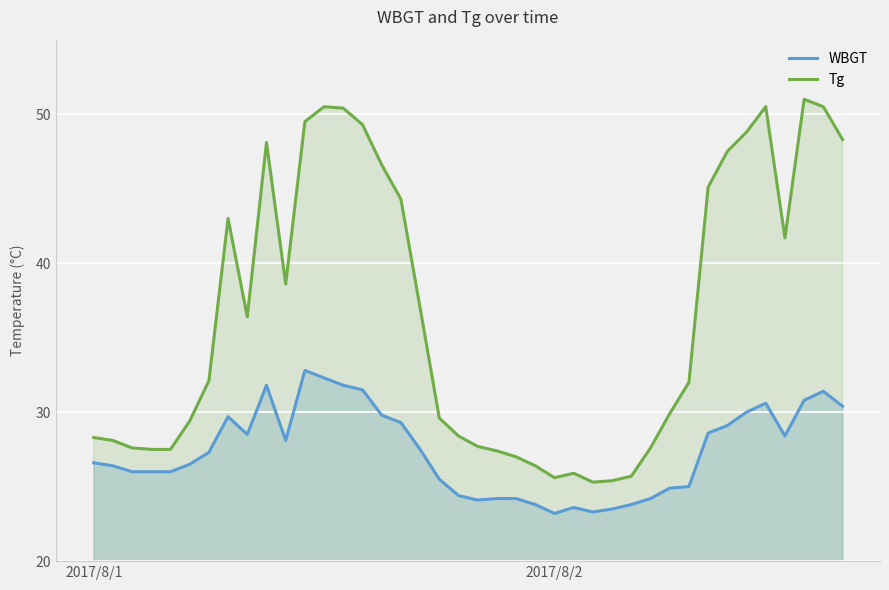

What is the sum of the WBGT values at 23 and 33?

52.9